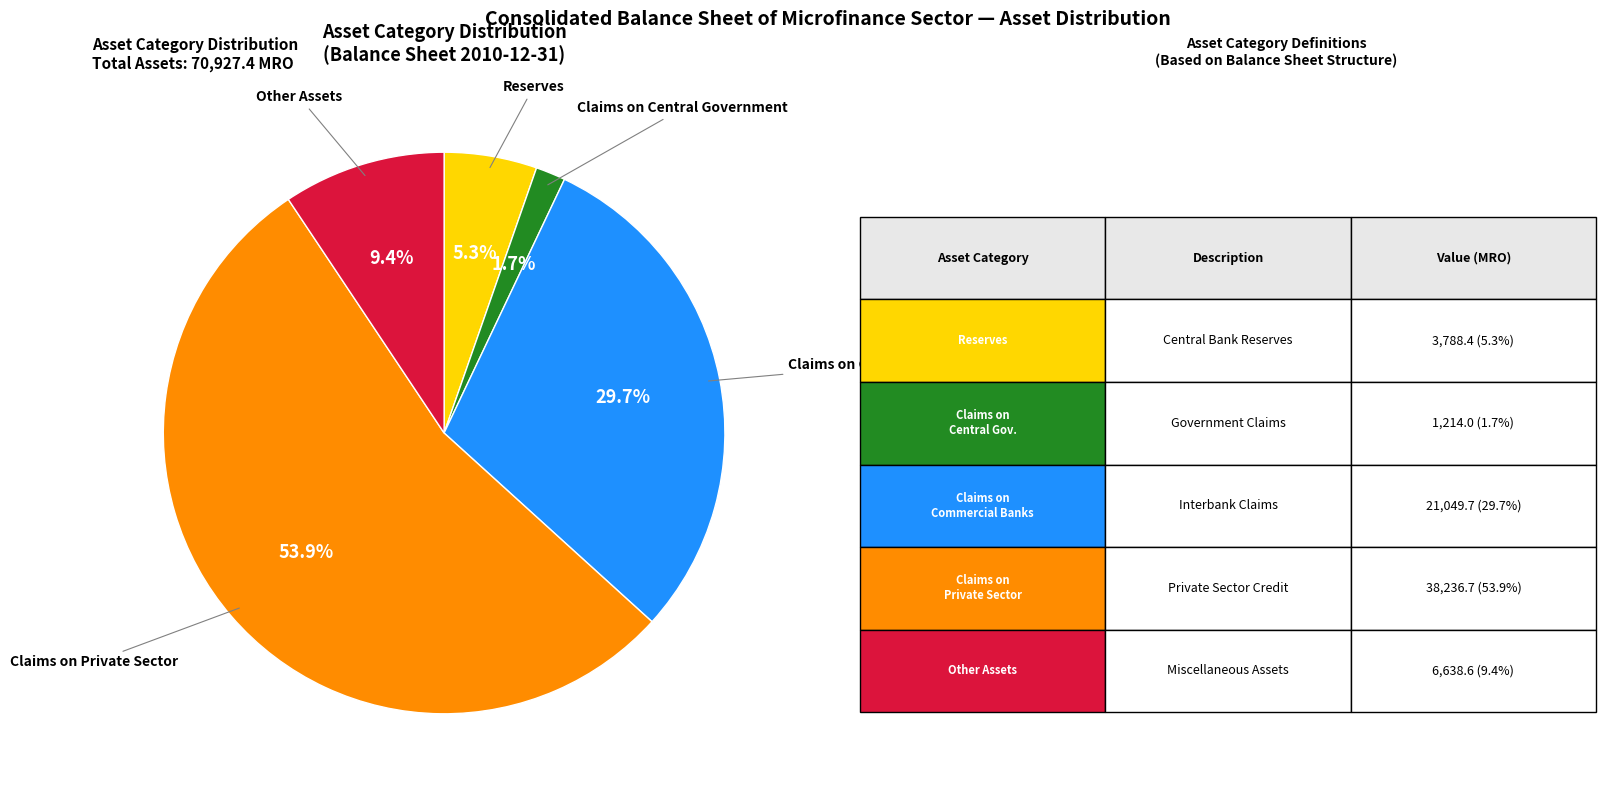

Does any single category account for the majority?

Yes